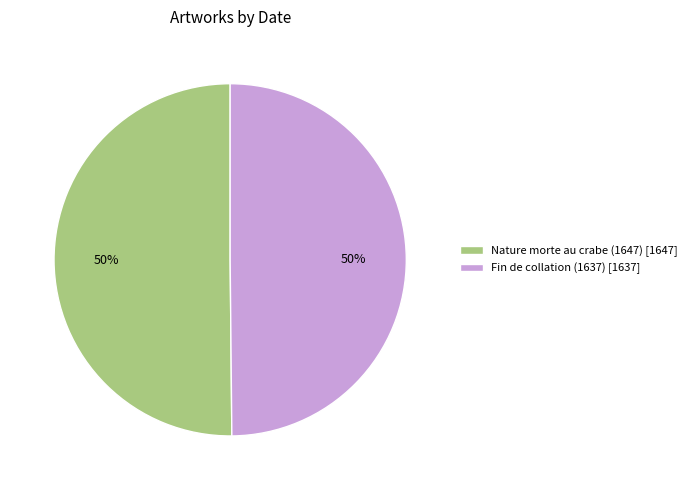

The Nature morte au crabe (1647) slice represents 50% of the pie. True or false?

True